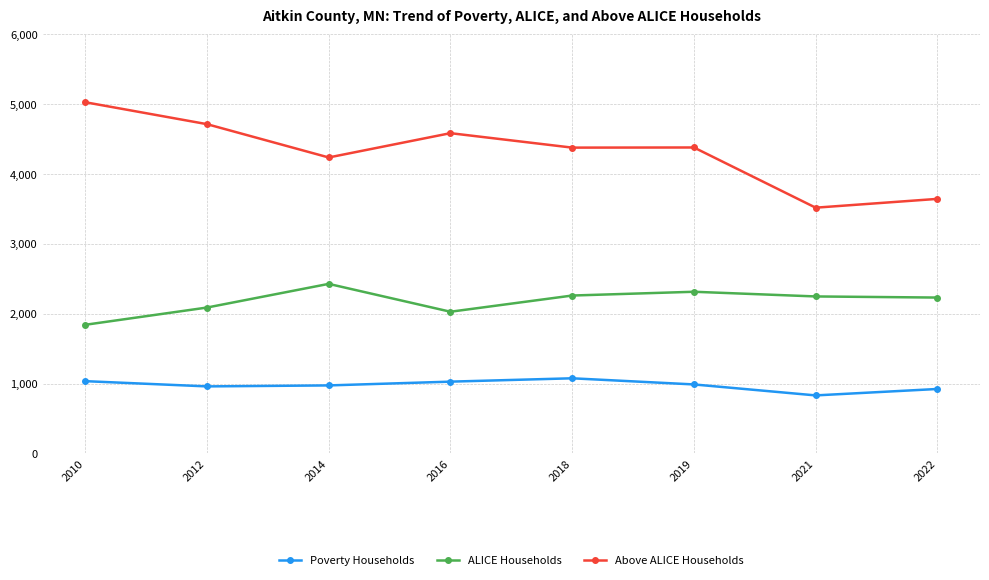

List the series in order of their peak value, highest first.

Above ALICE Households, ALICE Households, Poverty Households